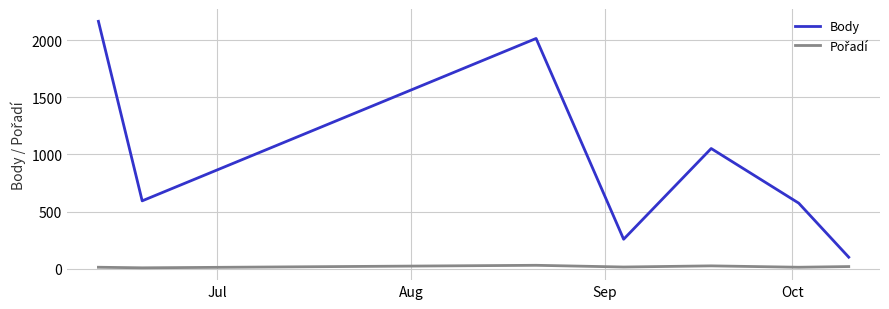

Which series has the largest range (max minus min)?

Body